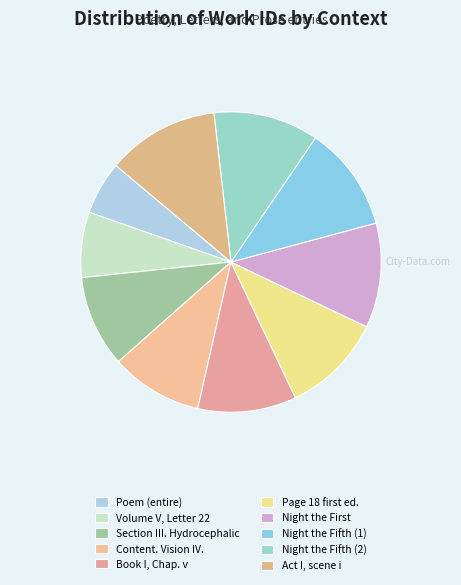

Which slice is the smallest?

Poem (entire)